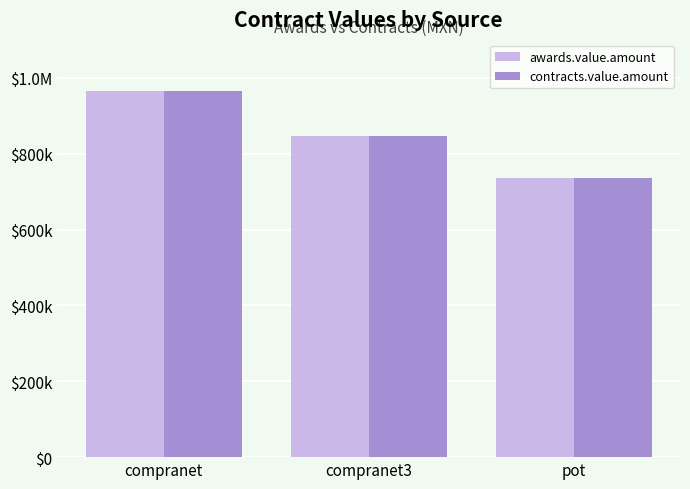

What is the lowest value of the contracts.value.amount series?

735823.0